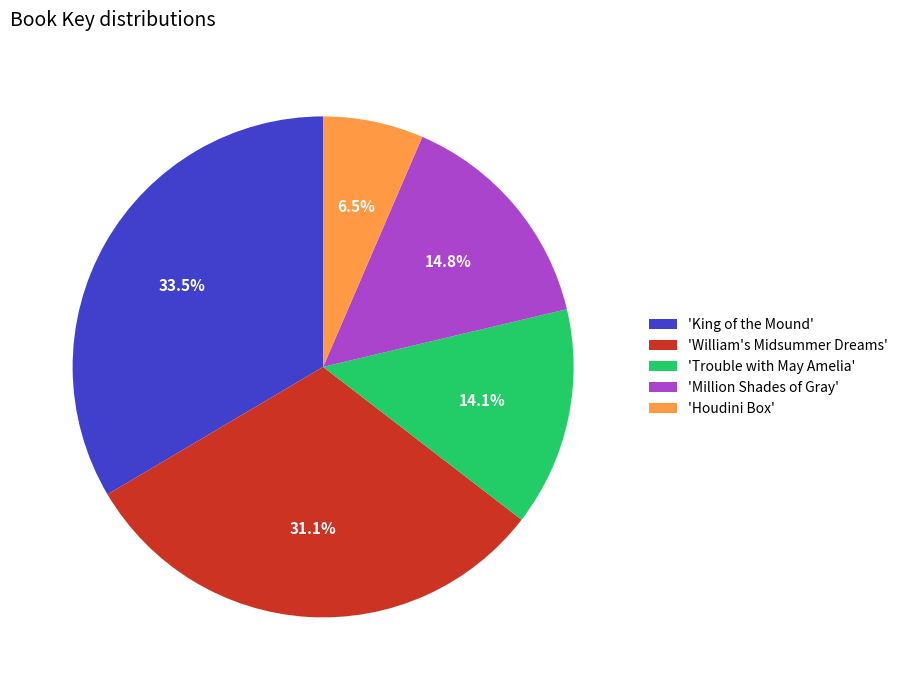

Which category has the biggest portion of the pie?

'King of the Mound'